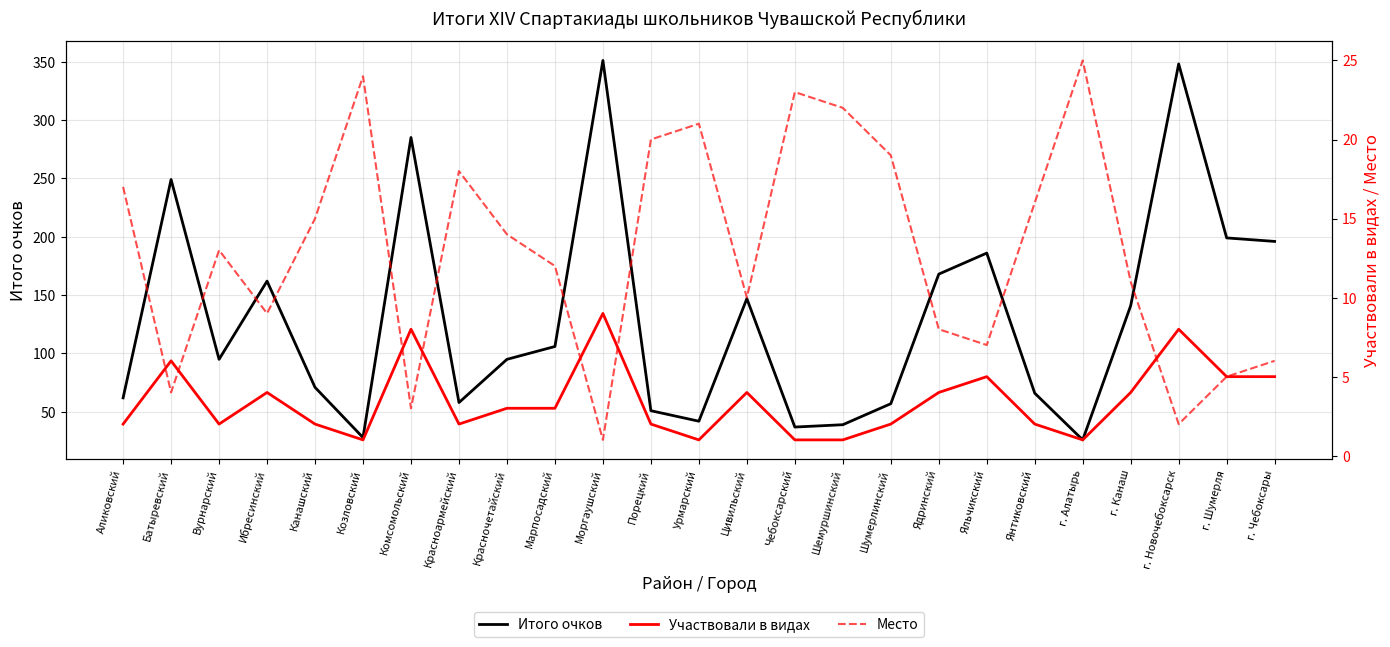

What is the label of the 6th point from the right?

Янтиковский